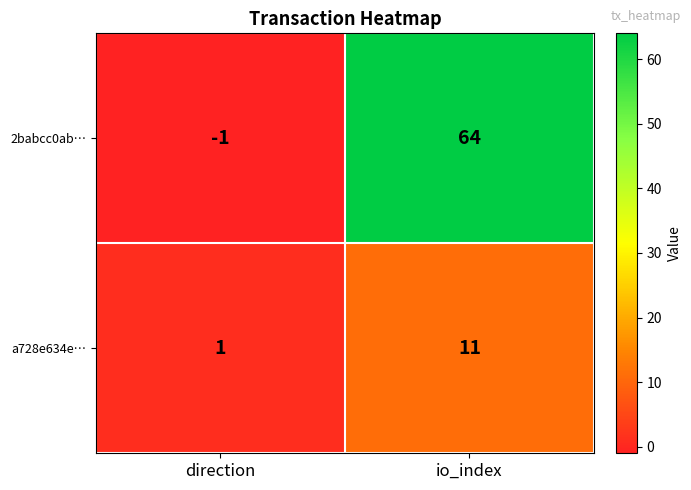

At which label is 2babcc0ab… closest to 31?

direction